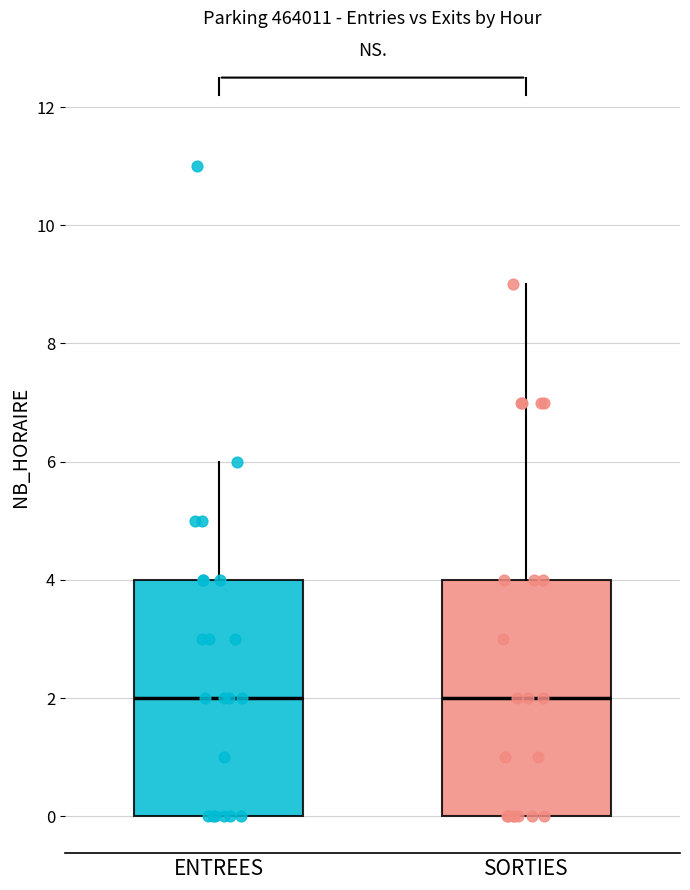

Reading left to right, transcribe this box plot: for each box, give where its median line is, the range the box spans, and where its two whiskers end, as read against the y-axis. The values are not printed on the chart, so give them approximately, as read against the axis.

ENTREES: median 2, box 0 to 4, whiskers 0 to 6
SORTIES: median 2, box 0 to 4, whiskers 0 to 9